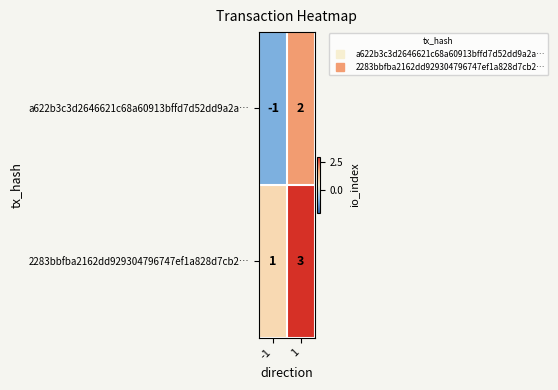

Rank the series by their average value, from highest to lowest.

2283bbfba2162dd929304796747ef1a828d7cb2…, a622b3c3d2646621c68a60913bffd7d52dd9a2a…